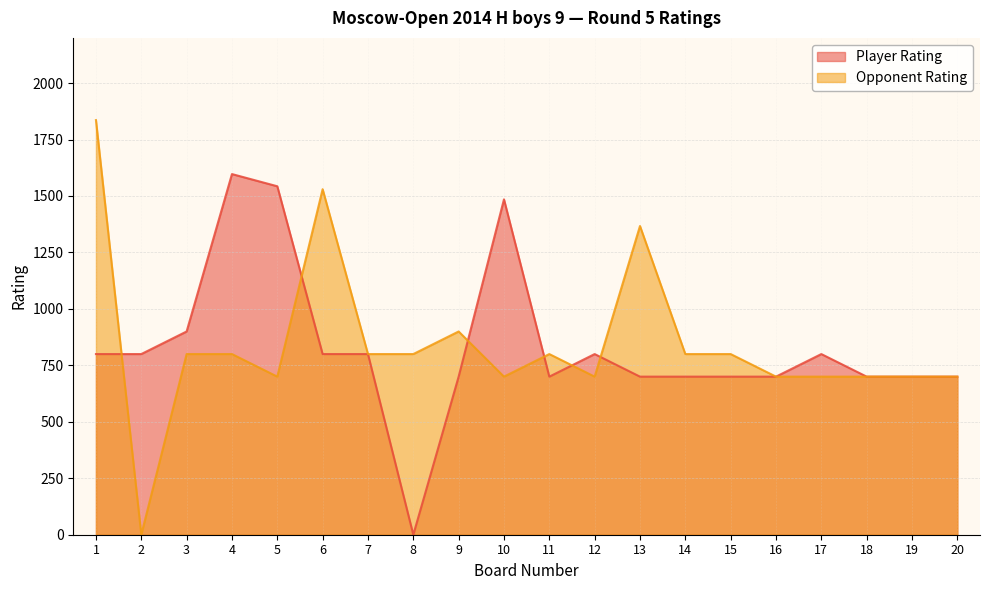

What is the total value across all series at 5?

2243